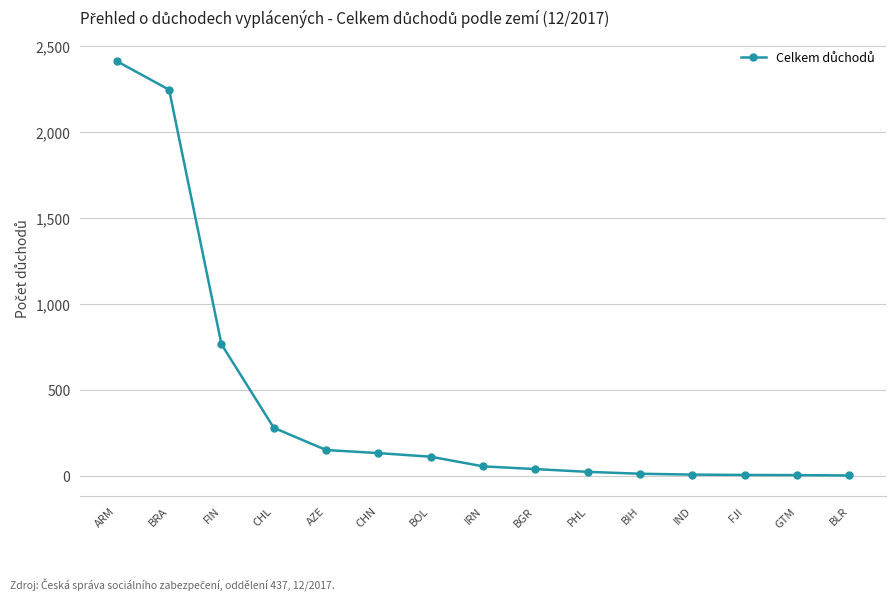

Count the number of categories in the chart.

15